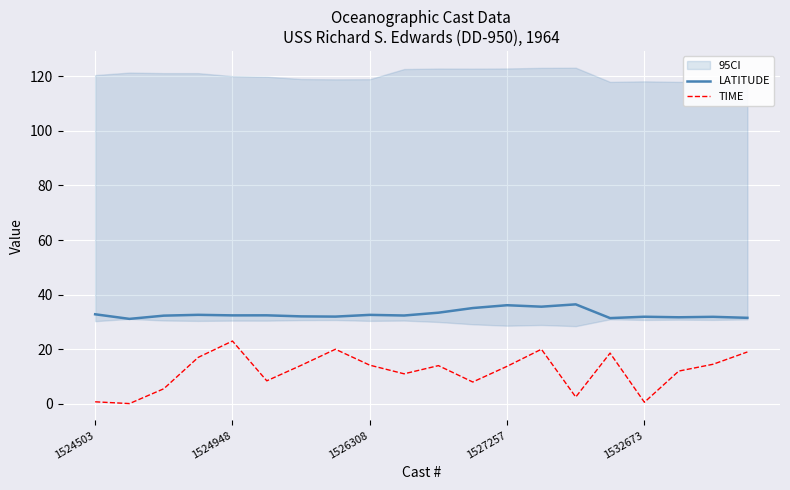

The value of LATITUDE at 1526308 is 45.8. True or false?

False